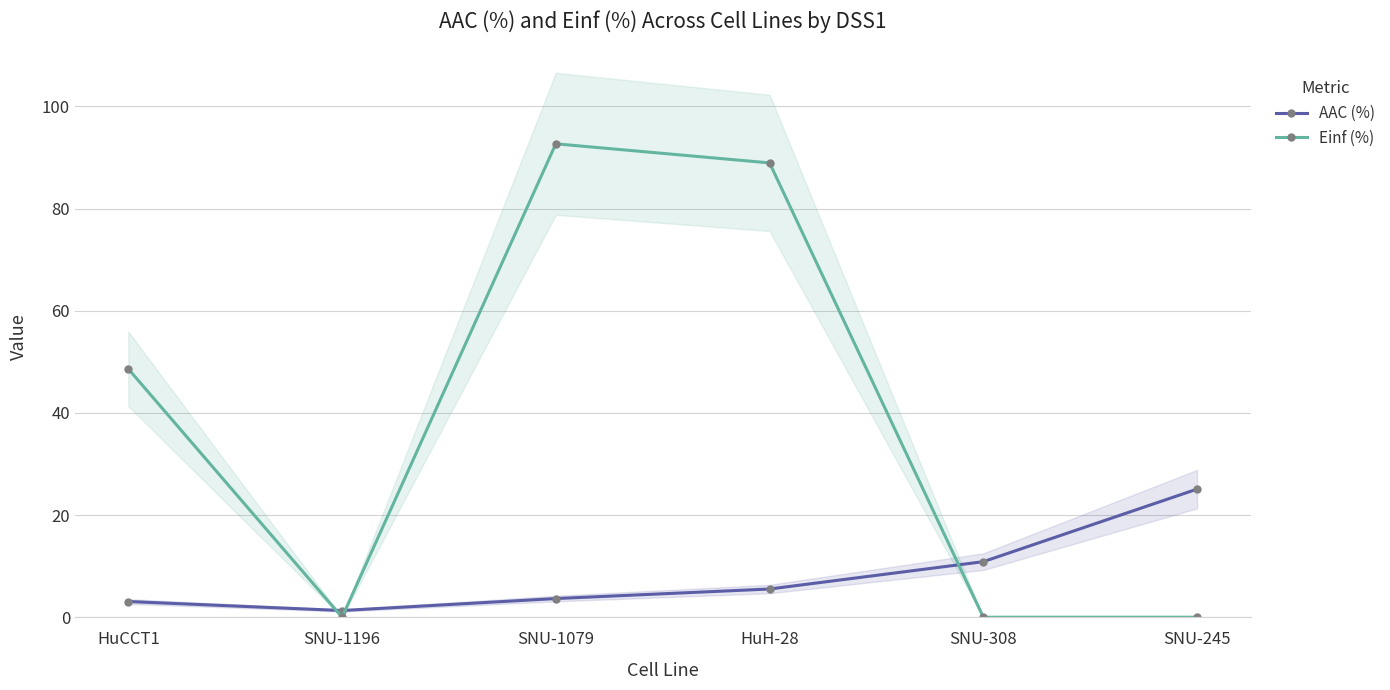

What is the difference between the maximum and minimum values in the Einf (%) series?

92.7